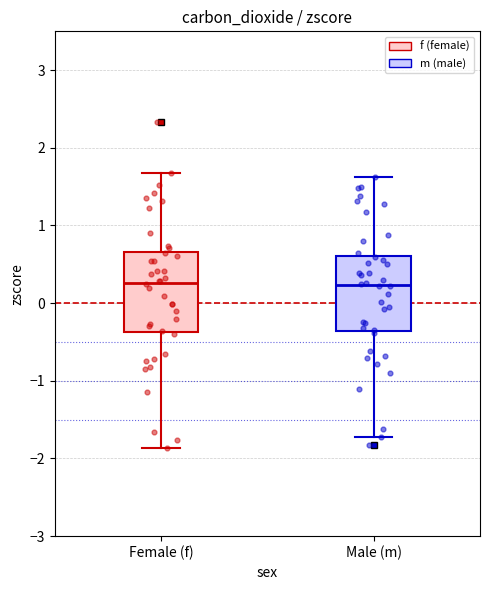

Reading left to right, transcribe this box plot: for each box, give where its median line is, the range the box spans, and where its two whiskers end, as read against the y-axis. The values are not printed on the chart, so give them approximately, as read against the axis.

Female (f): median 0.3, box -0.4 to 0.7, whiskers -1.9 to 1.7
Male (m): median 0.2, box -0.4 to 0.6, whiskers -1.7 to 1.6